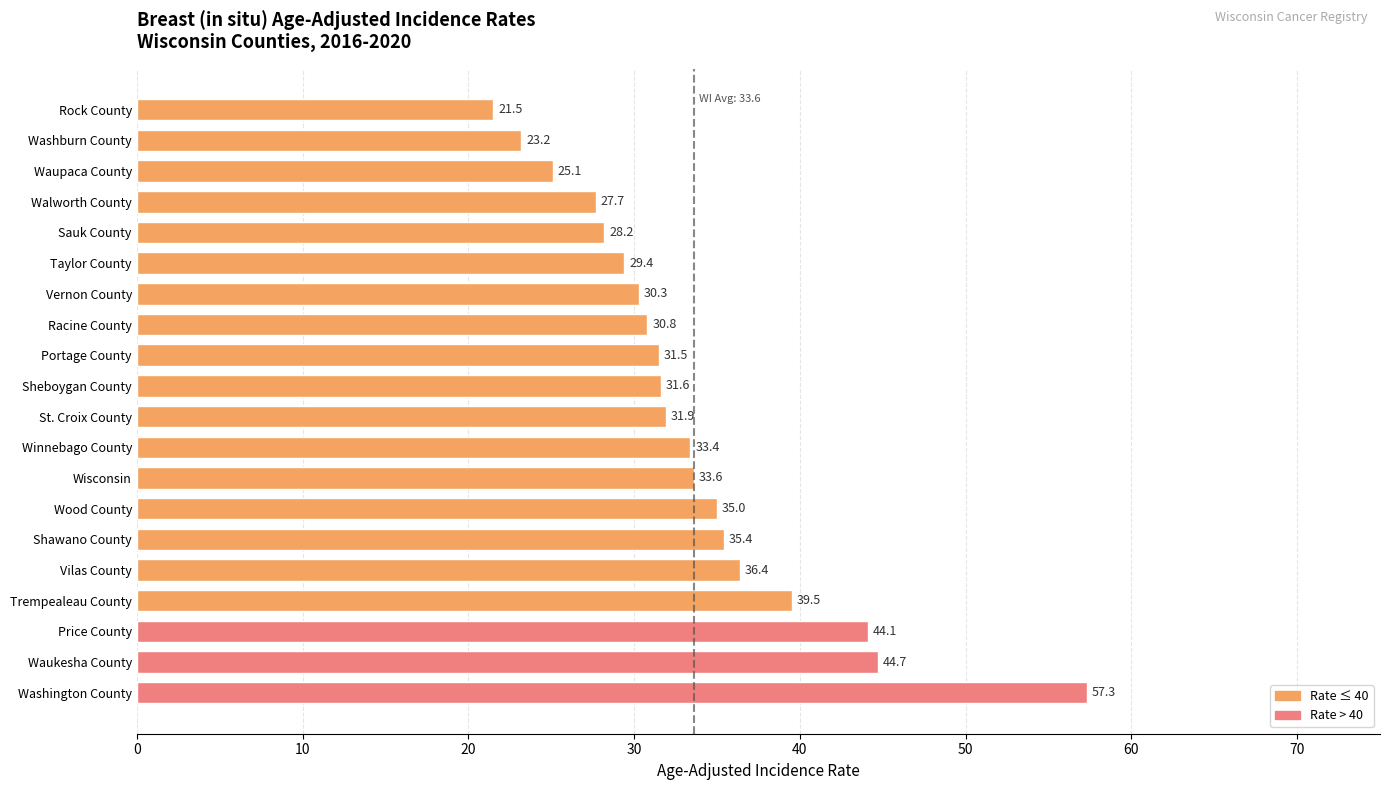

What is the sum of the values at St. Croix County and Price County?

76.0